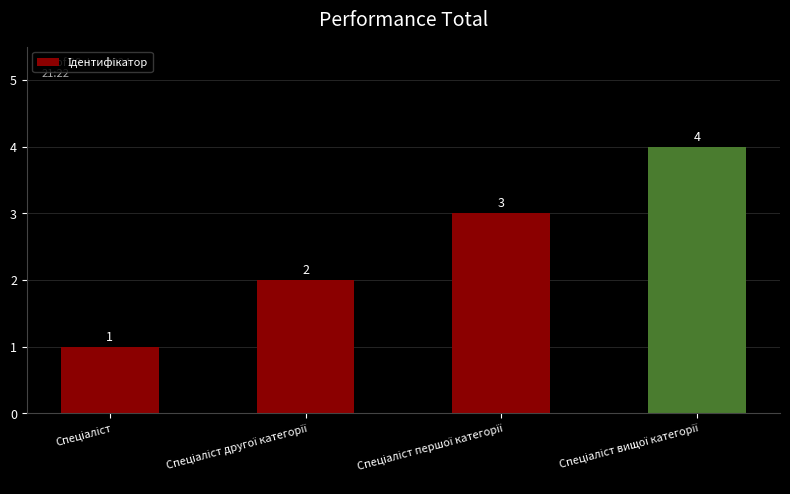

What is the difference between the maximum and minimum values?

3